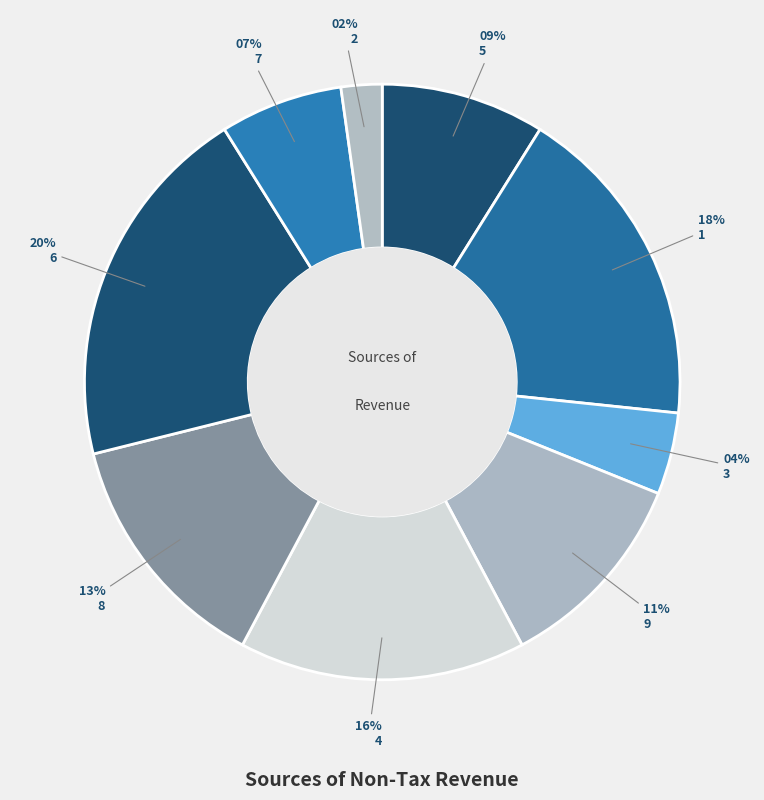

How many segments does this pie chart have?

9